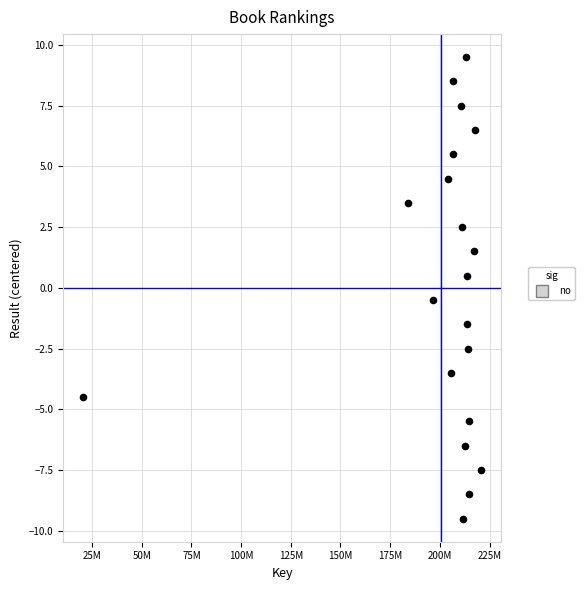

What is the range of X values (max minus min)?

200458922.0